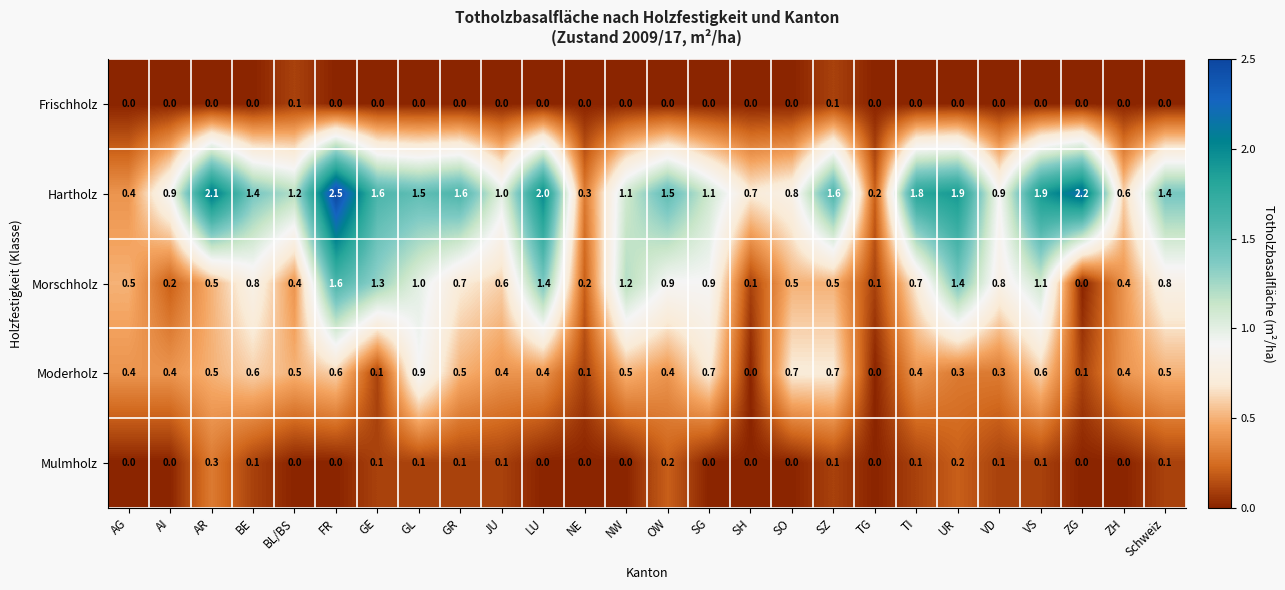

True or false: Mulmholz has a value of 0.5 at AR.

False